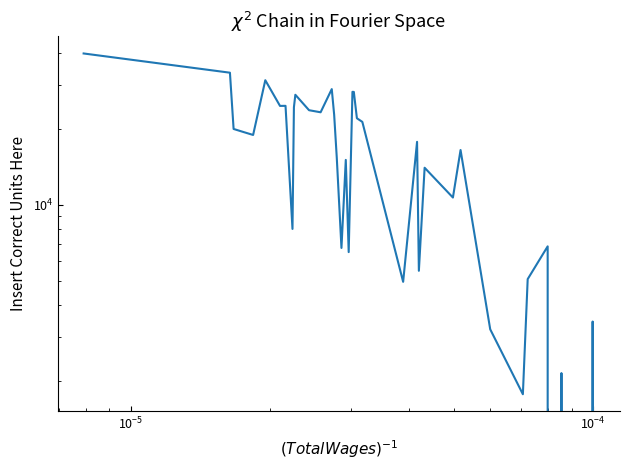

True or false: the data shows 22615 at 18.

False